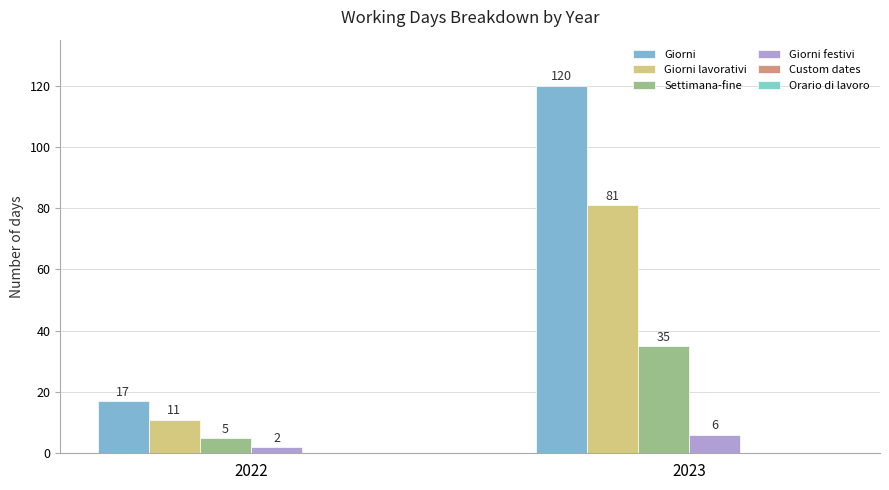

List the series in order of their peak value, lowest first.

Giorni festivi, Settimana-fine, Giorni lavorativi, Giorni